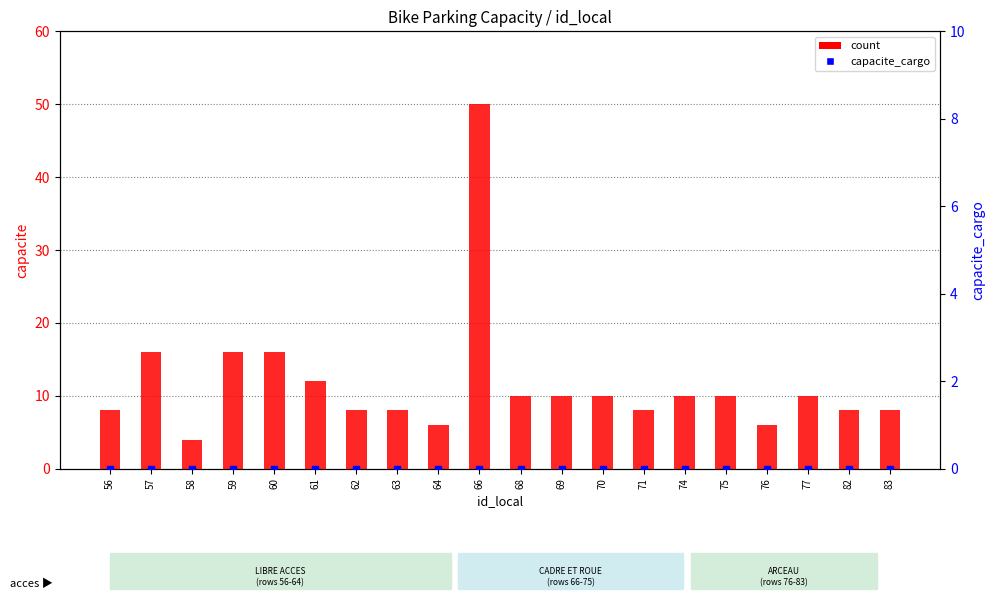

What are all the series names shown in the legend?

count, capacite_cargo